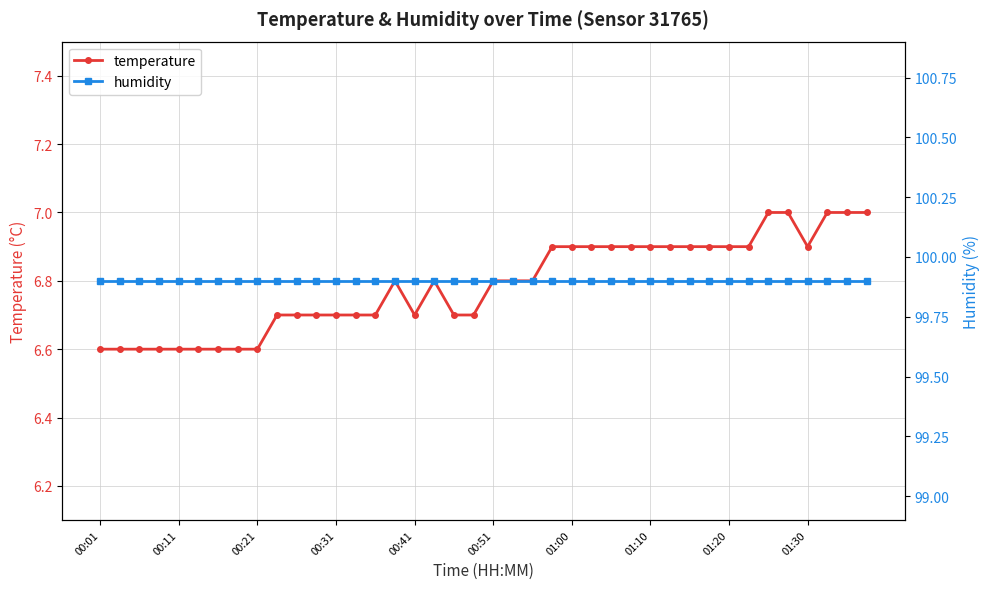

How many categories are shown in the chart?

40